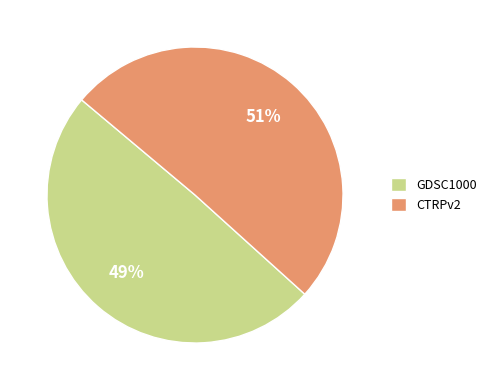

Is it true that CTRPv2 is 43% of the pie?

False